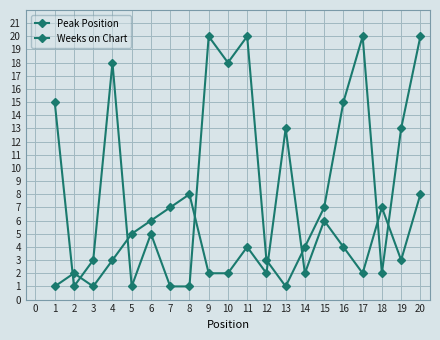

Is the value of Weeks on Chart at 15 greater than the value of Peak Position at 19?

Yes